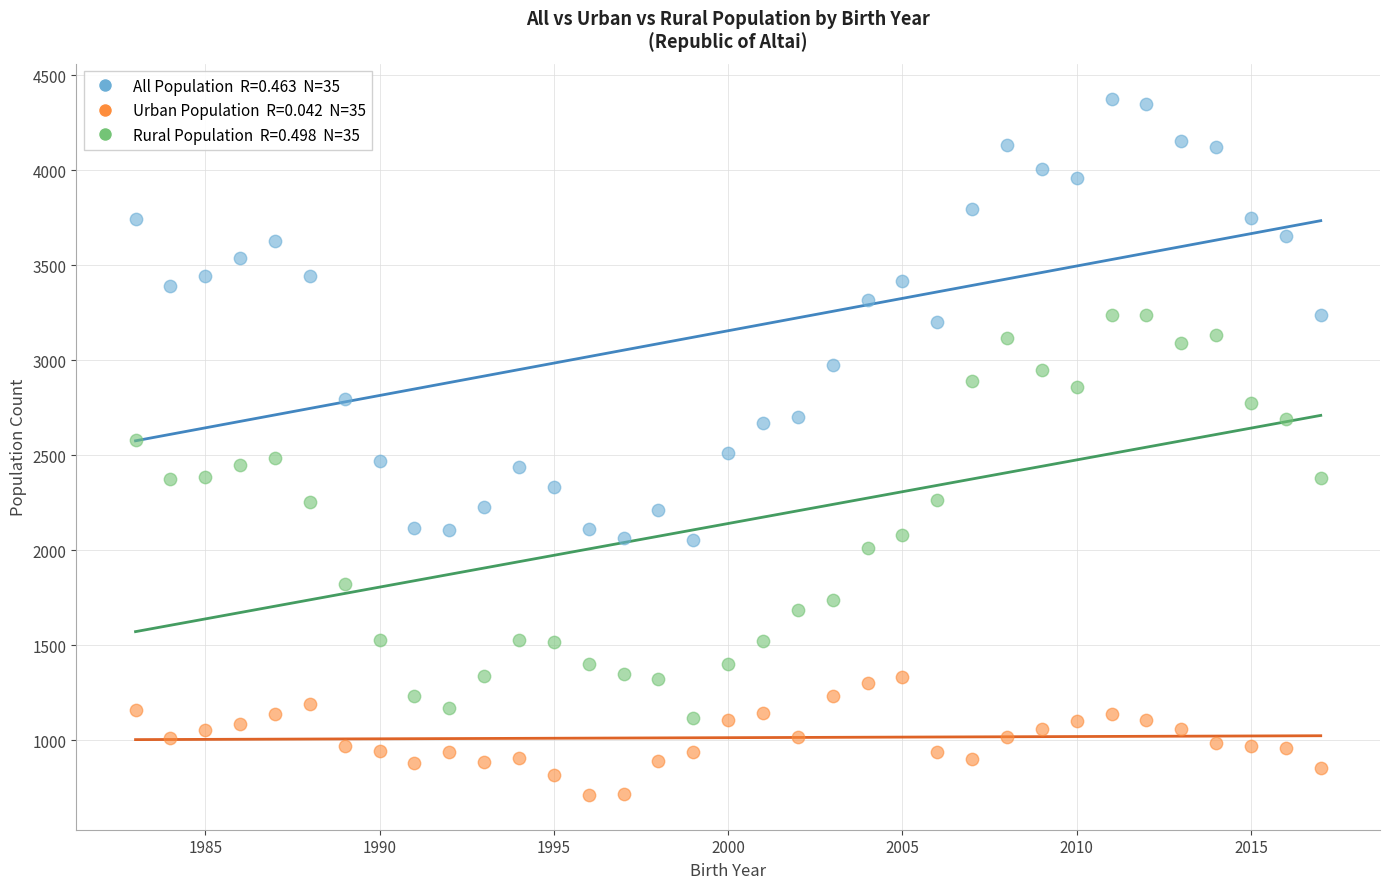

Across all data points, what is the range of X values (max minus min)?

34